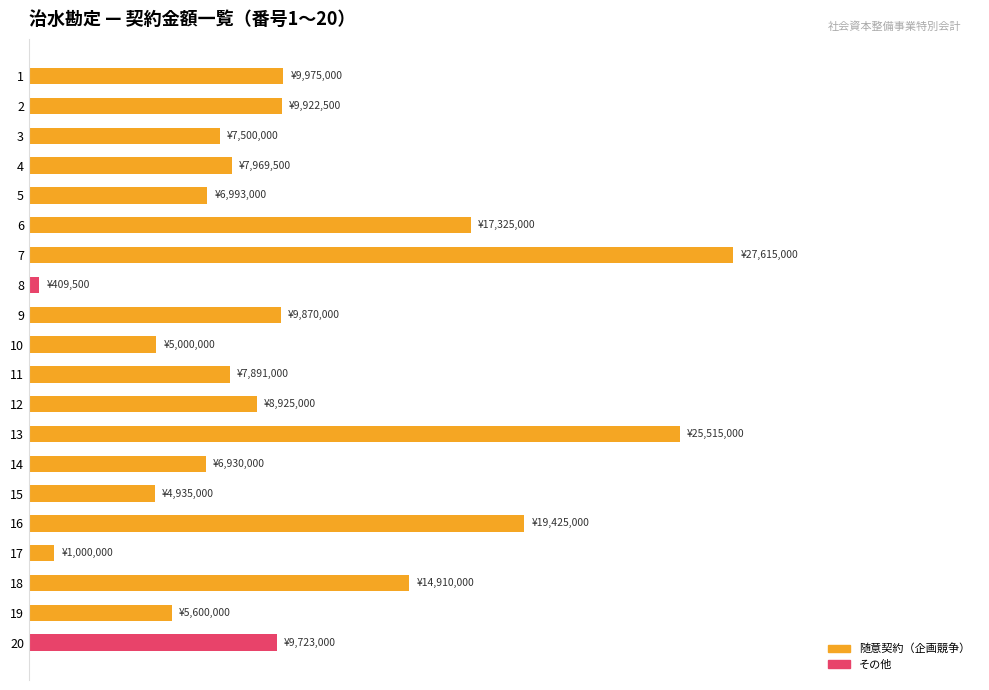

What is the greatest value displayed?

27615000